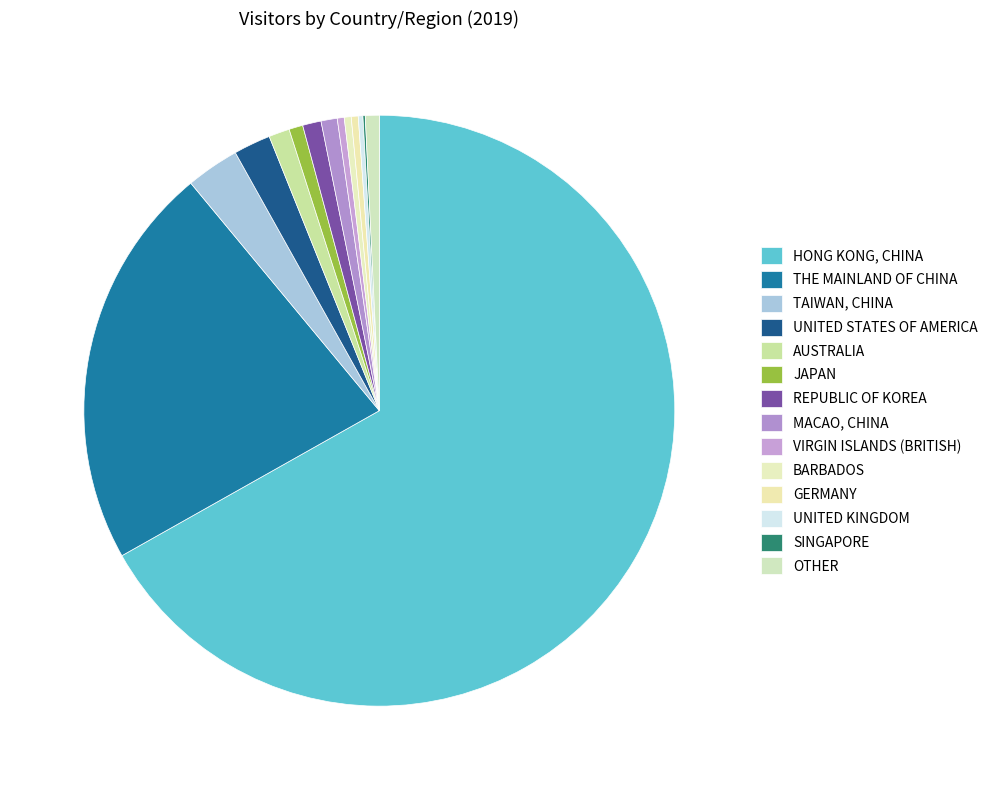

To the nearest percent, what is the difference between the VIRGIN ISLANDS (BRITISH) and REPUBLIC OF KOREA slice percentages?

1%